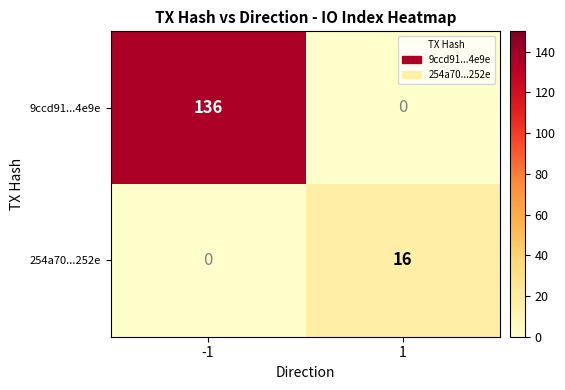

Which series has the widest spread of values?

9ccd91...4e9e